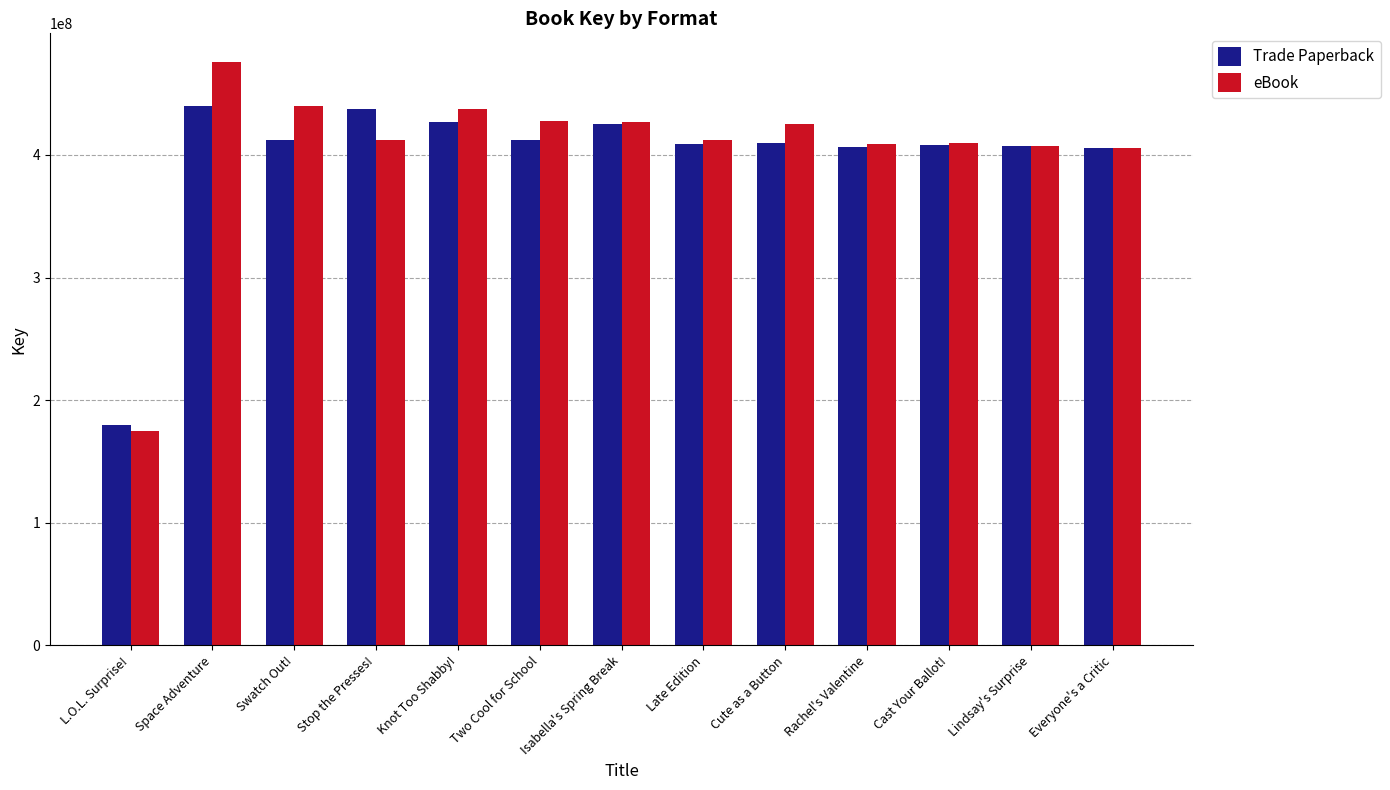

The value of eBook at Stop the Presses! is 412432895. True or false?

True